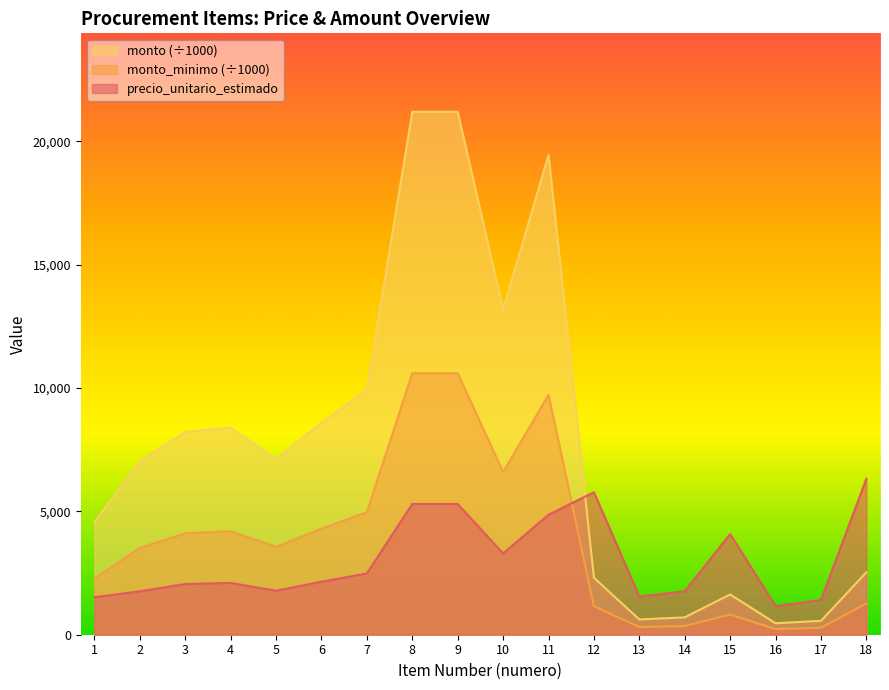

At how many categories does at least one series exceed 2986?

14